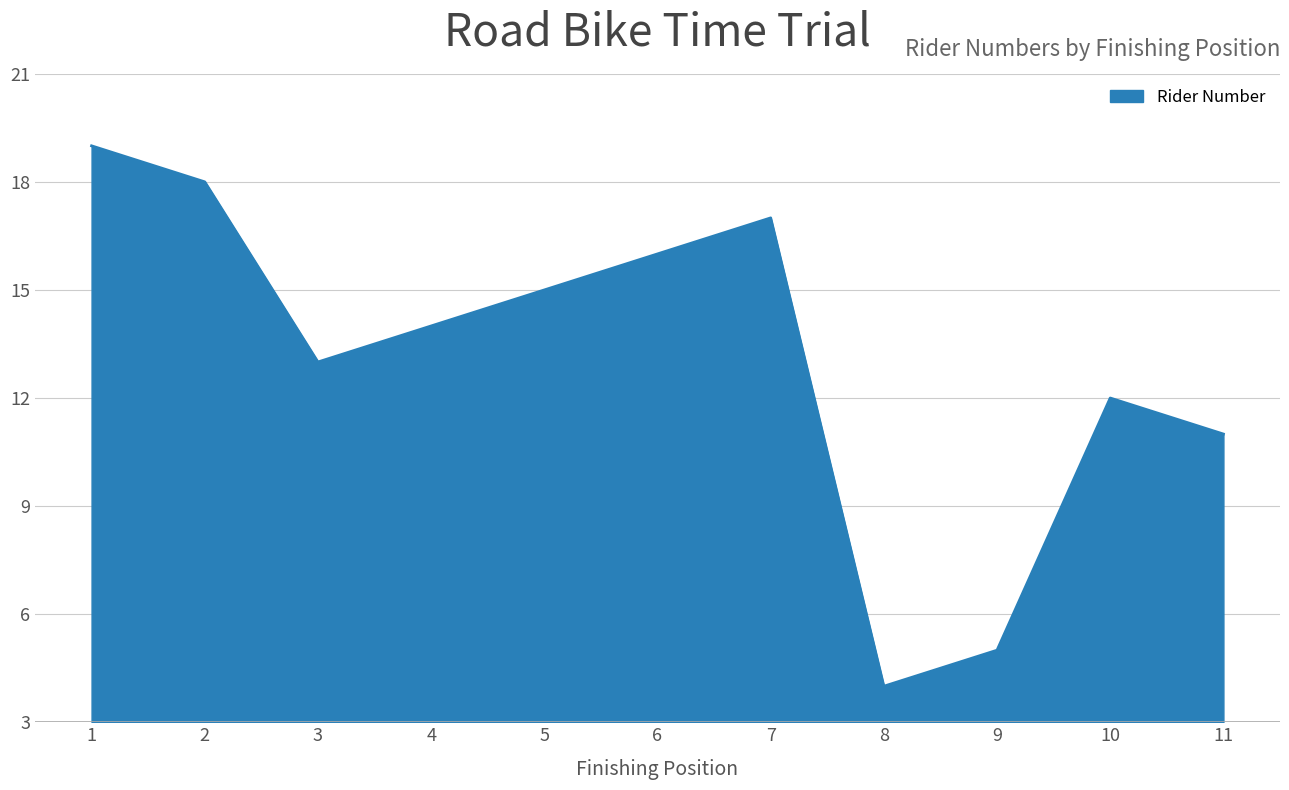

What is the difference between the maximum and minimum values?

15